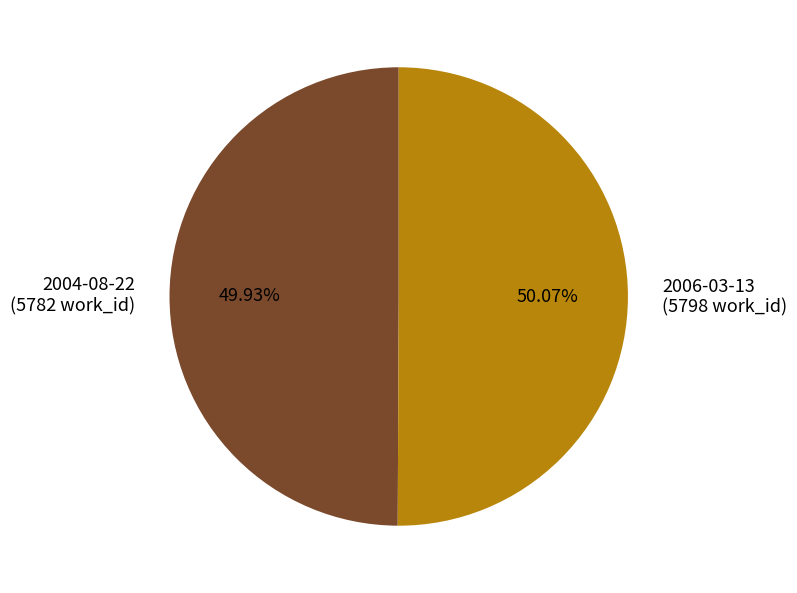

What percentage is the 2004-08-22 slice, to the nearest percent?

50%